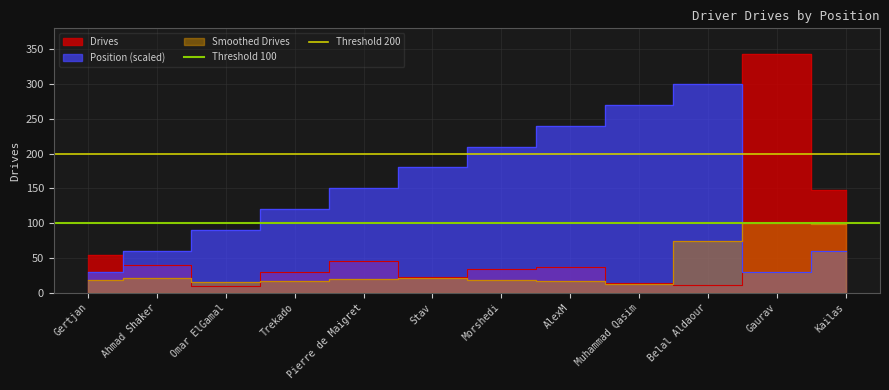

What value does the Threshold 200 series have at Ahmad Shaker?

200